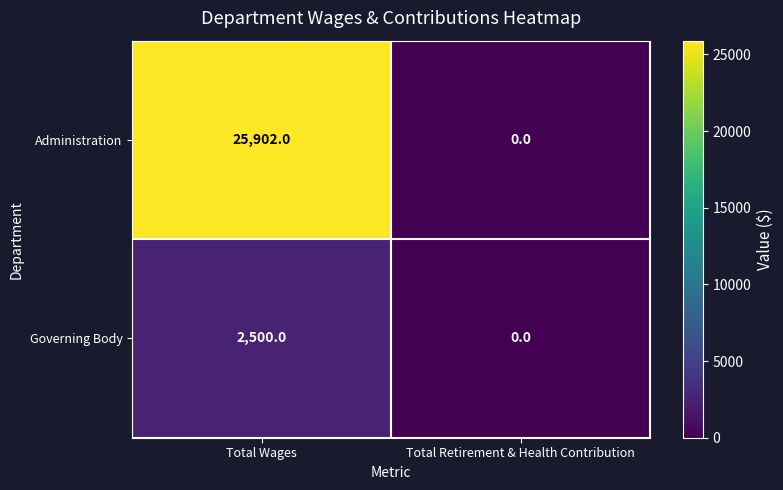

Reading left to right, what are all the values shown in this chart?

Administration: 25902	0
Governing Body: 2500	0